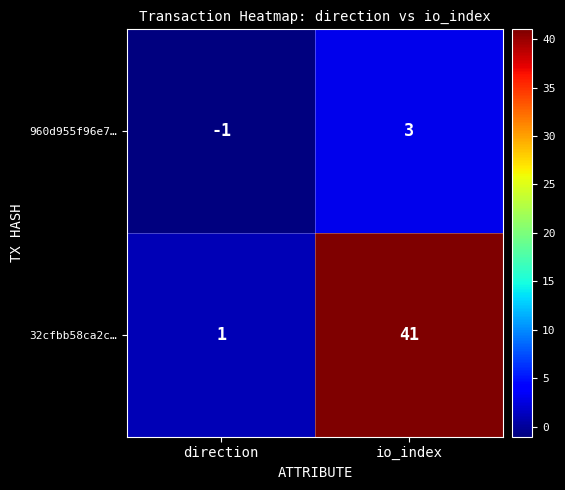

At io_index, list the series in order from smallest to largest.

960d955f96e7…, 32cfbb58ca2c…